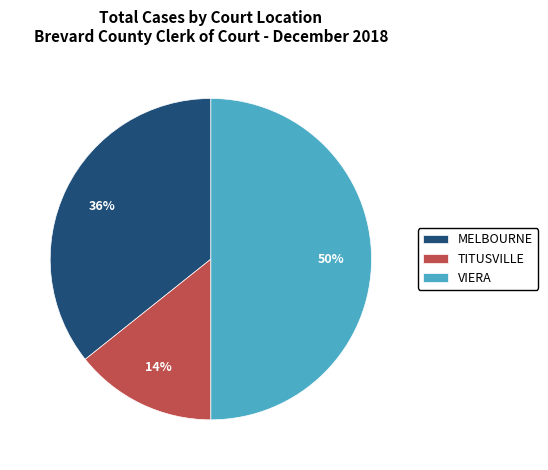

Is MELBOURNE the majority of the pie?

No